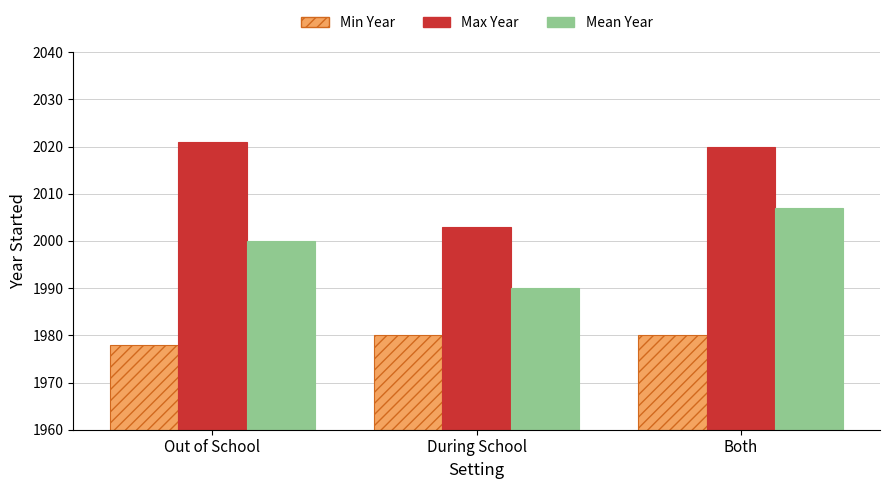

What are all the series names shown in the legend?

Min Year, Max Year, Mean Year